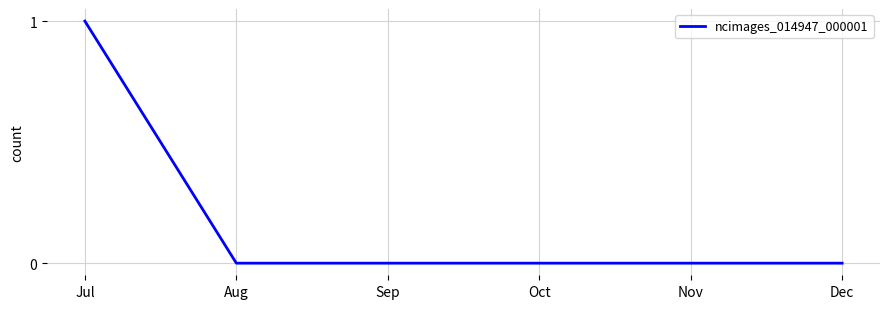

Which category has the highest value across all series?

Jul